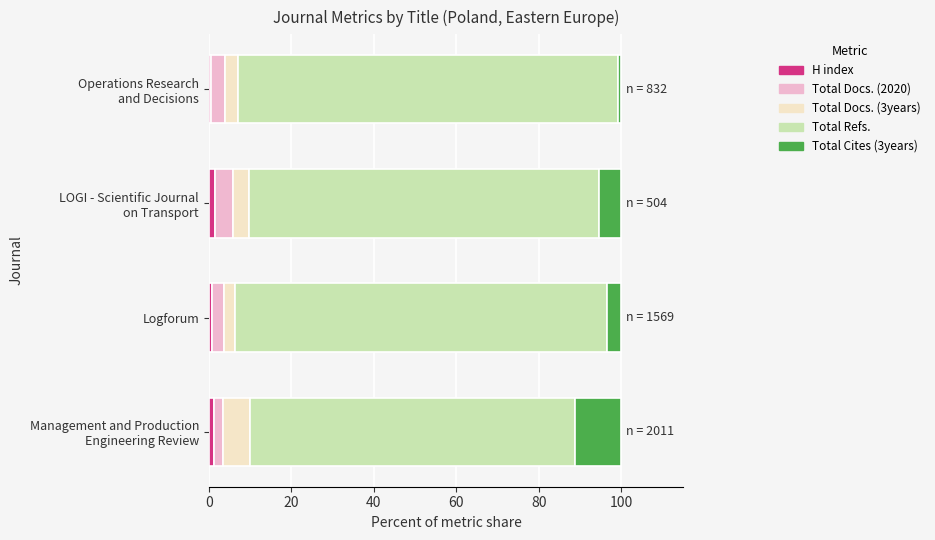

Reading left to right, what are all the values shown in this chart?

H index: 1.2	0.9	1.6	0.6
Total Docs. (2020): 2.2	2.8	4.2	3.2
Total Docs. (3years): 6.6	2.7	4.0	3.1
Total Refs.: 78.7	90.2	84.7	92.3
Total Cites (3years): 11.2	3.4	5.6	0.7